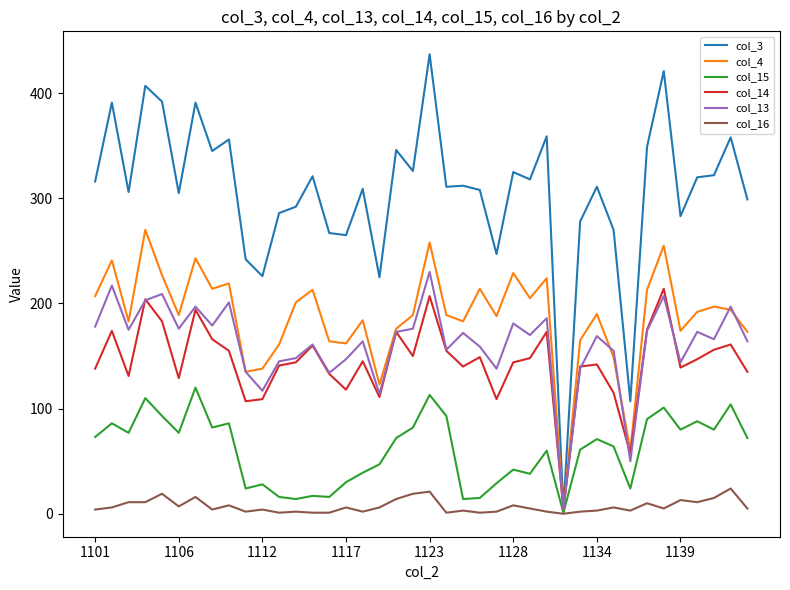

Which series has the largest total across all categories?

col_3